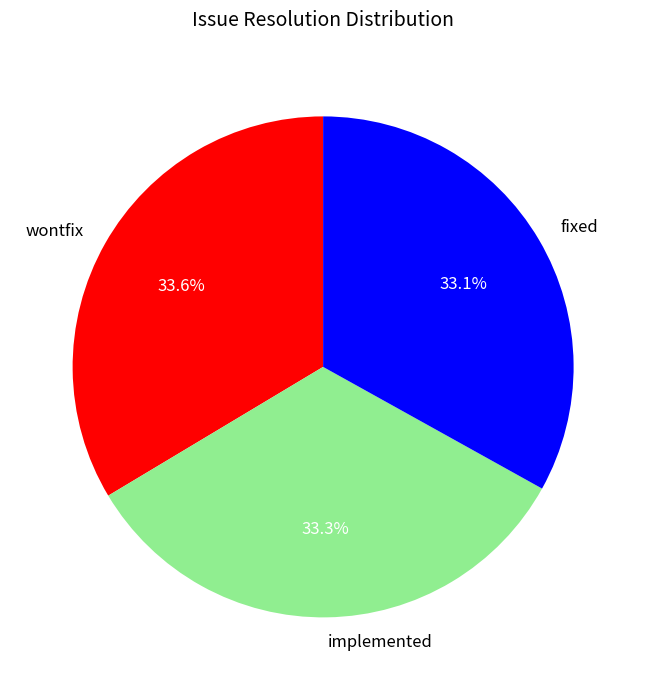

What percentage is the fixed slice, to the nearest percent?

33%